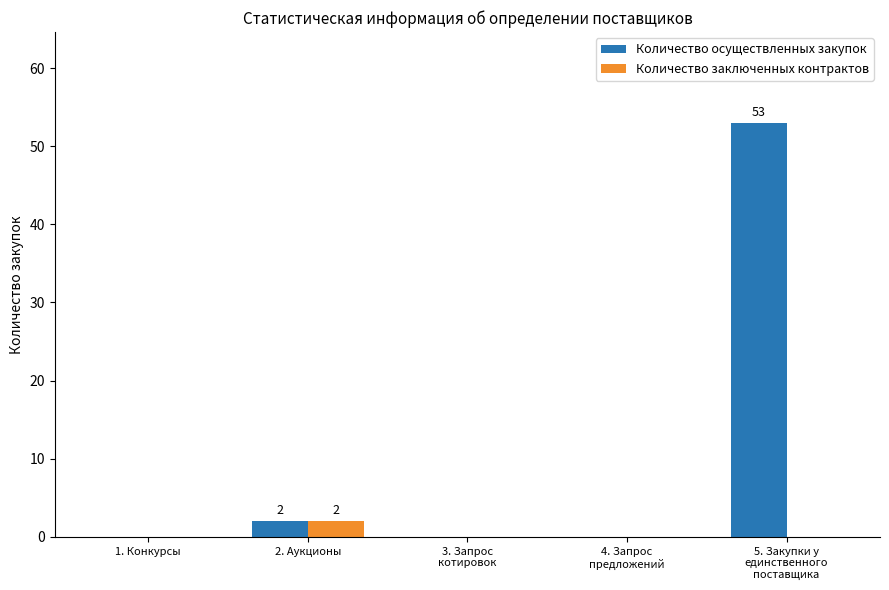

What are all the series names shown in the legend?

Количество осуществленных закупок, Количество заключенных контрактов